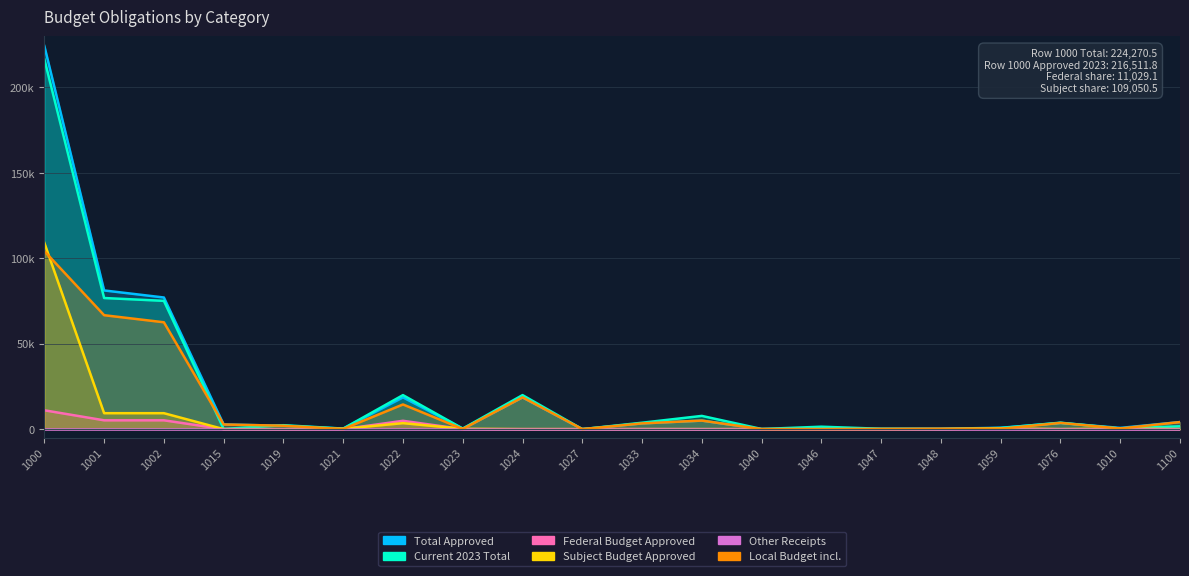

Which series has the largest total across all categories?

col_31 (Total Approved)